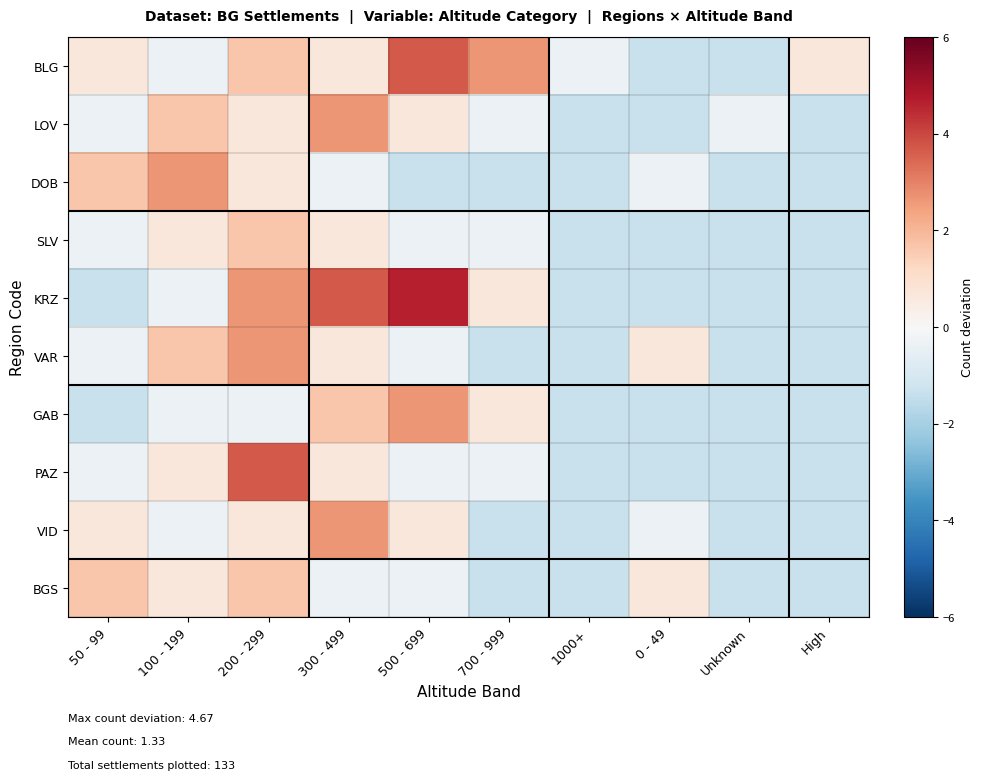

At which category is the sum across all series the highest?

200 - 299